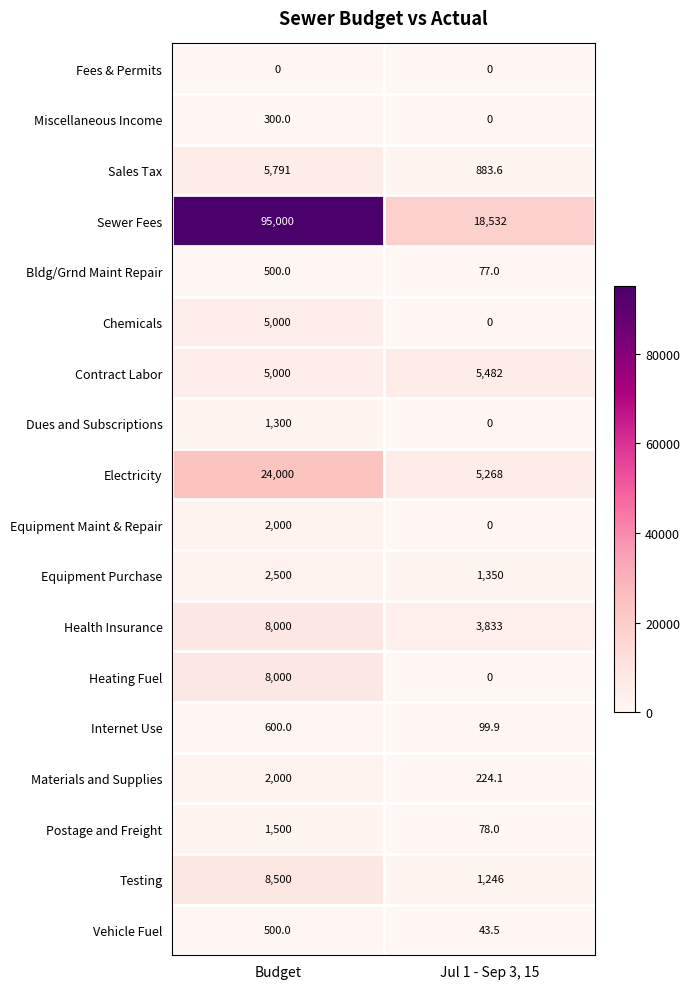

How many series are shown in this chart?

18